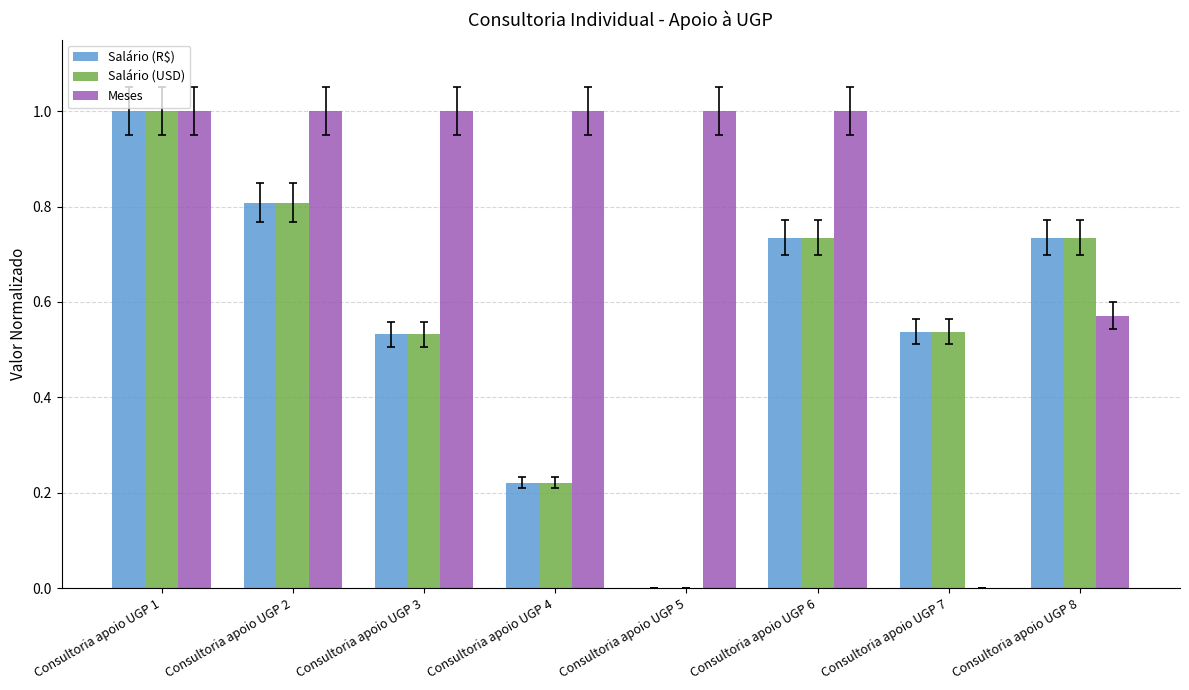

At which label does Salário (R$) reach its peak?

Consultoria apoio UGP 1